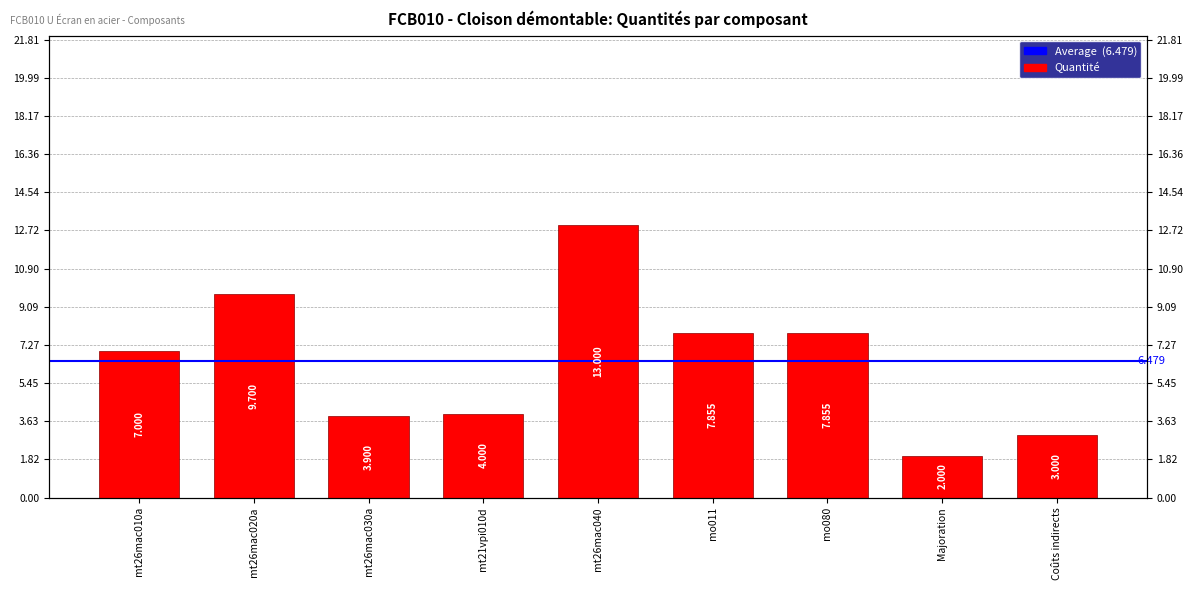

Approximately how many times larger is the value at mt26mac030a compared to mo080?

0.5